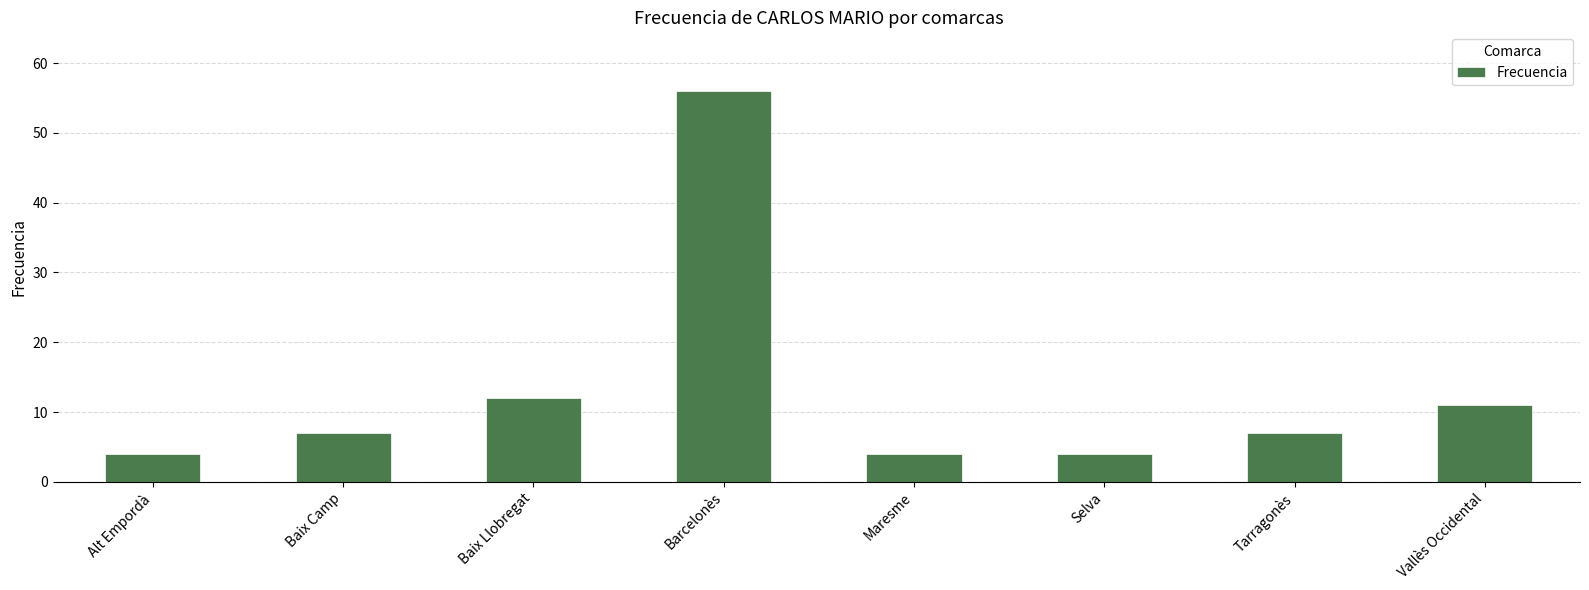

What is the difference between the values at Maresme and Baix Llobregat?

8